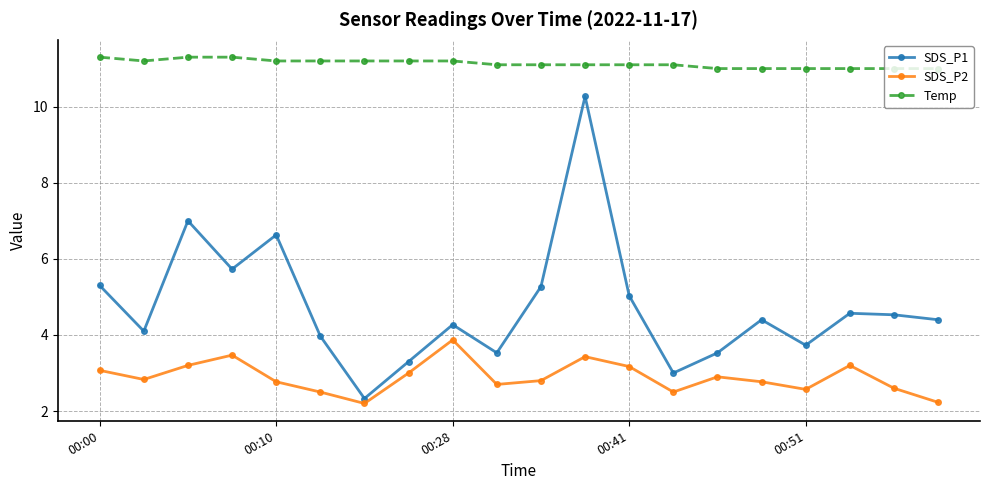

At how many categories does at least one series exceed 9?

20